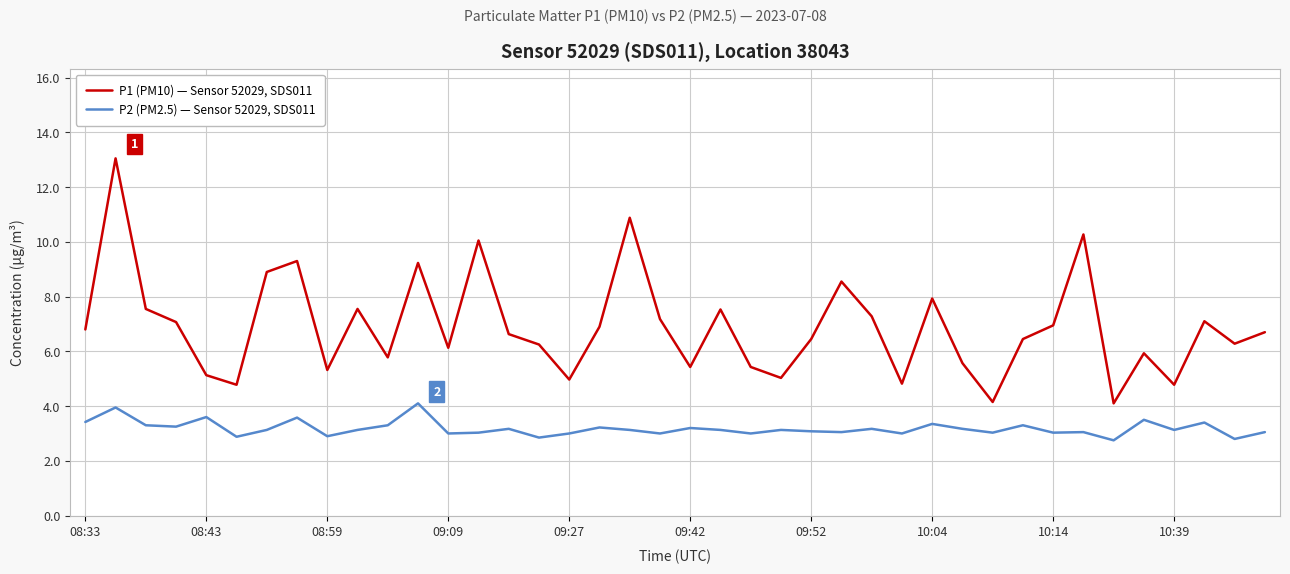

List the series in order of their overall mean, lowest first.

P2 (PM2.5) — Sensor 52029, SDS011, P1 (PM10) — Sensor 52029, SDS011